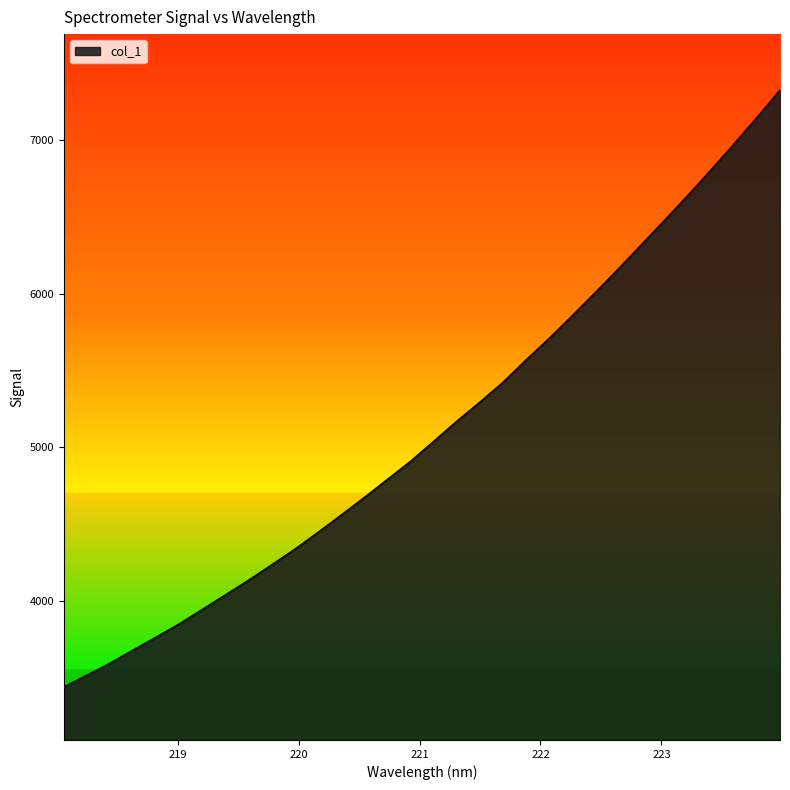

What is the greatest value displayed?

7322.7